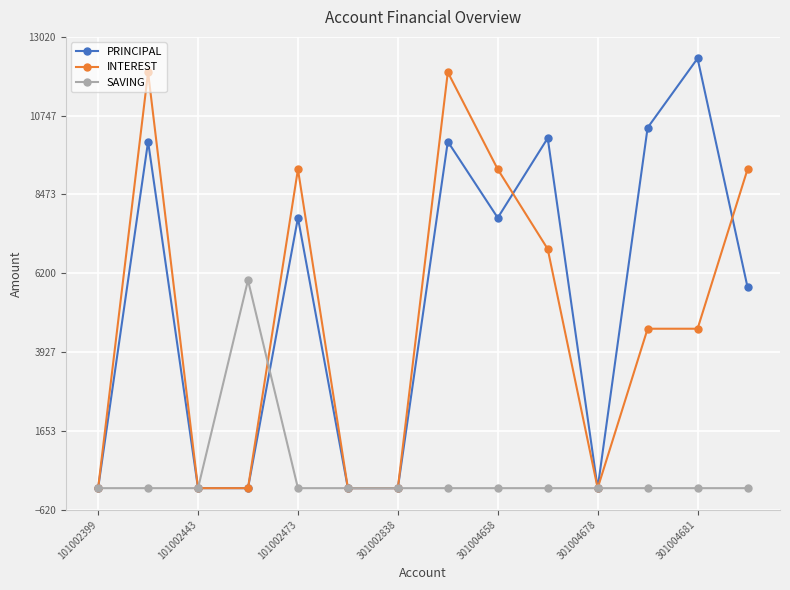

What is the difference between the second highest and minimum values in the PRINCIPAL series?

10400